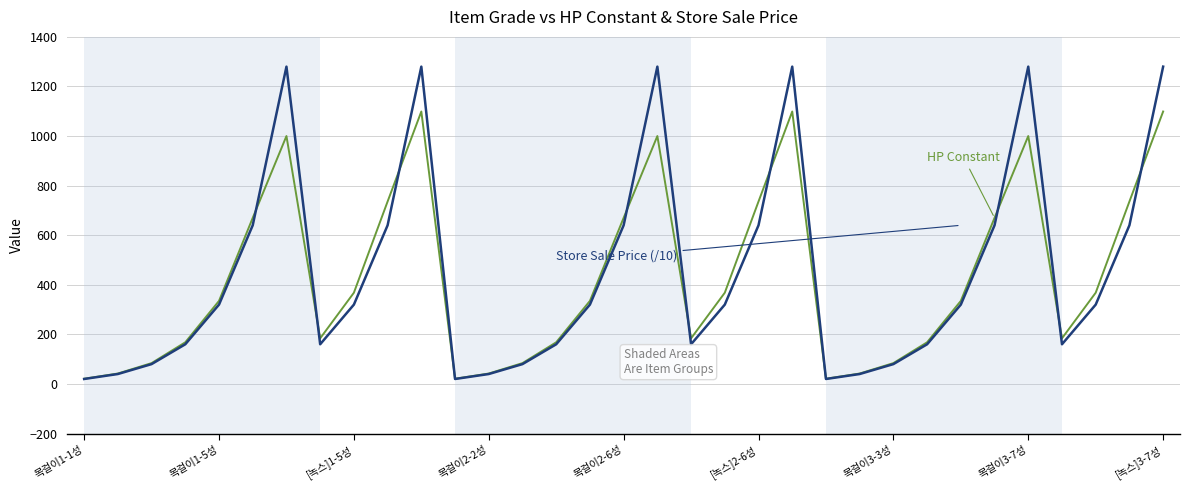

What is the greatest value displayed?

1280